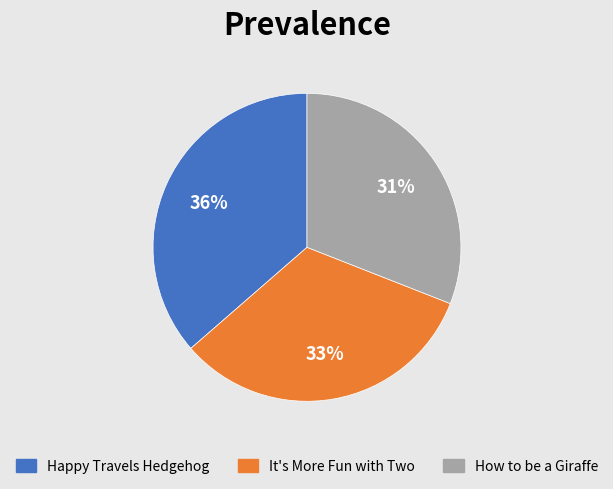

To the nearest percent, what percentage of the pie is How to be a Giraffe?

31%